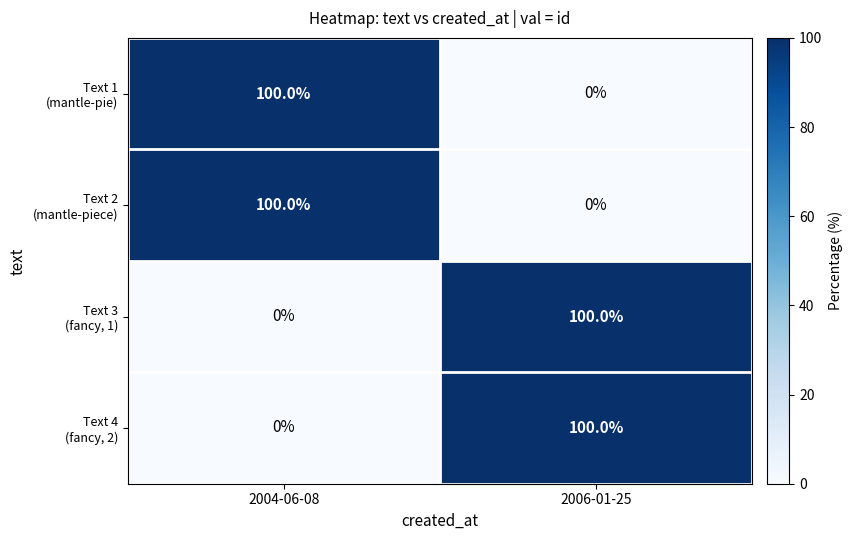

What is the total value across all series at 2004-06-08?

200